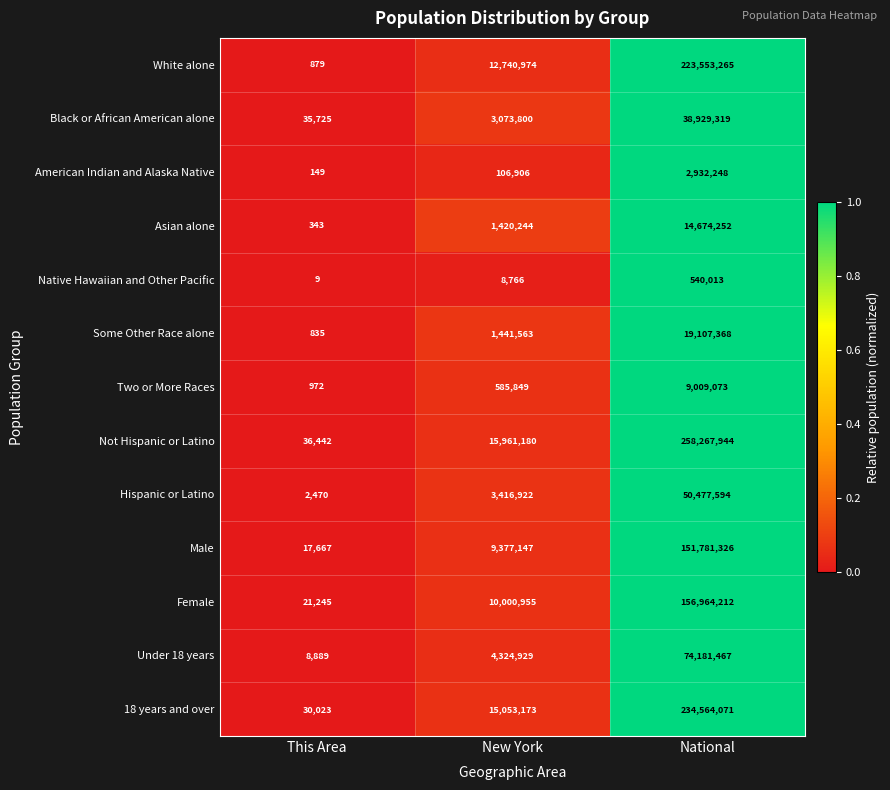

Which category has the highest value across all series?

National